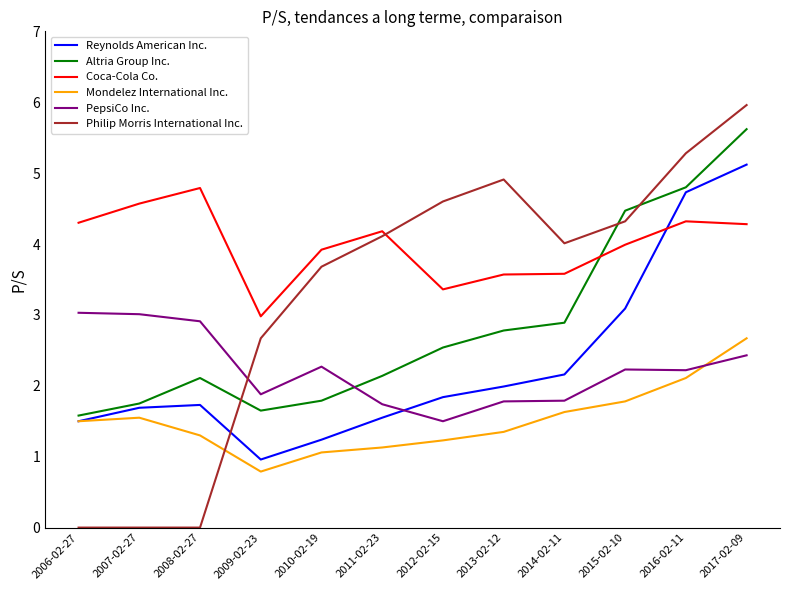

What is the total value across all series at 2016-02-11?

23.5